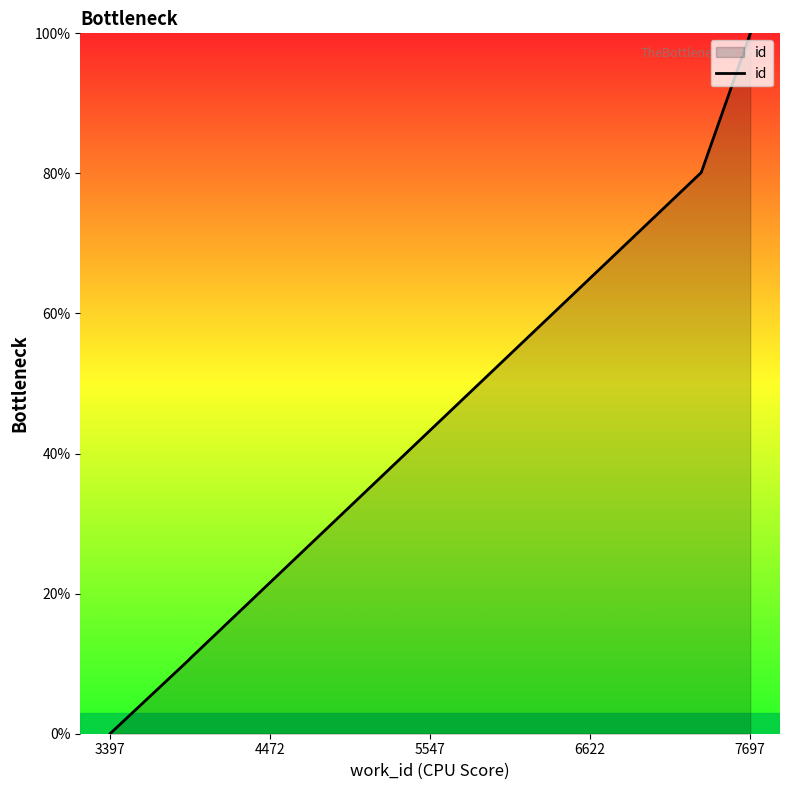

True or false: there are more than 0 points higher than both neighbors.

False